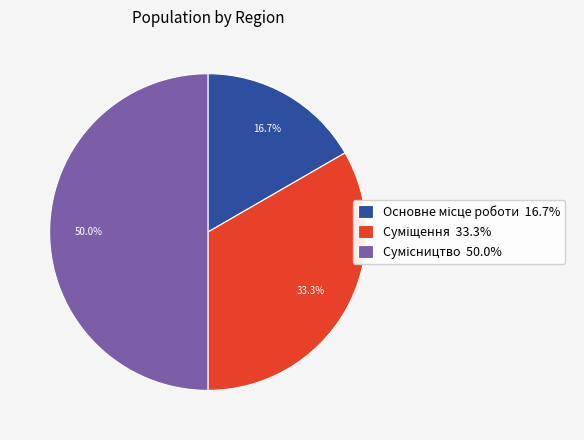

To the nearest percent, what is the combined percentage of Основне місце роботи and Суміщення?

50%